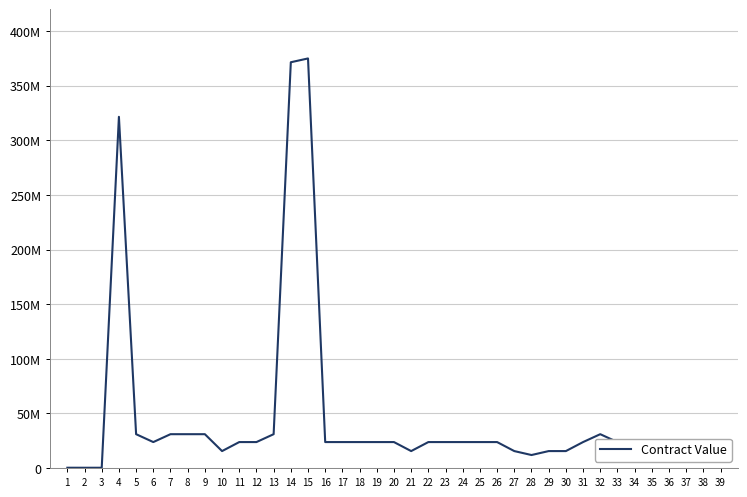

Does the chart display data point markers on the line(s)?

No